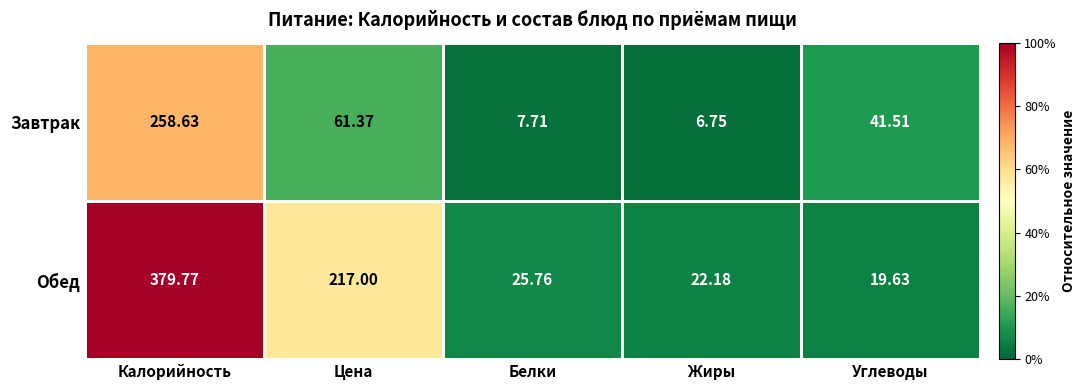

Rank the series by their average value, from lowest to highest.

Завтрак, Обед